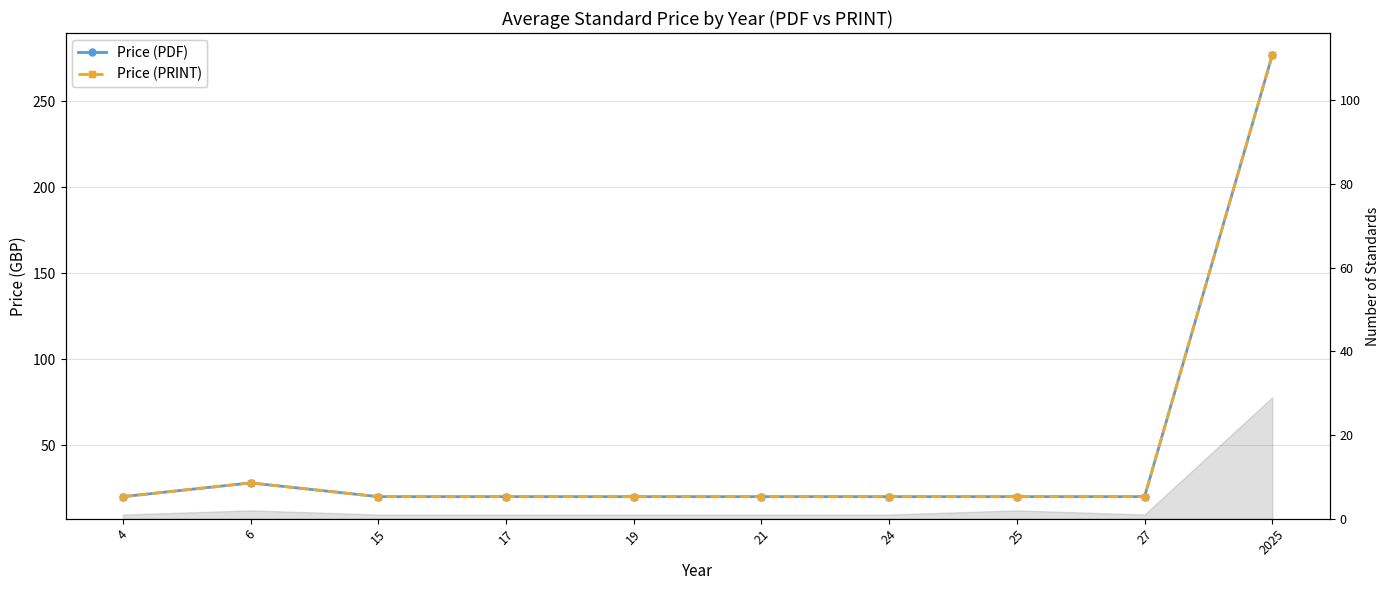

What is the difference between the second highest and minimum values in the Price (PDF) series?

8.0